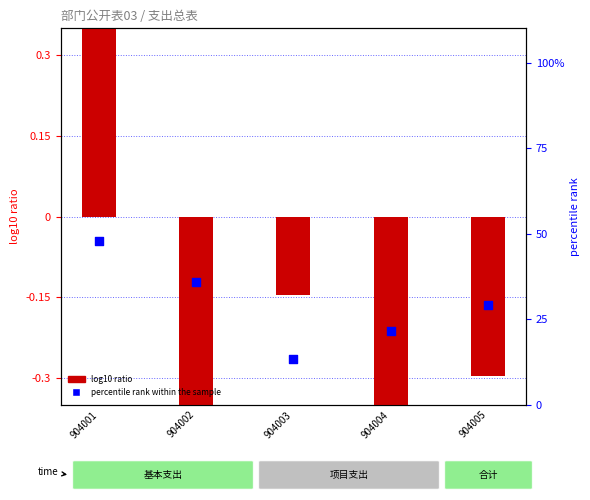

Which series has the largest Y range (max minus min)?

percentile rank within the sample